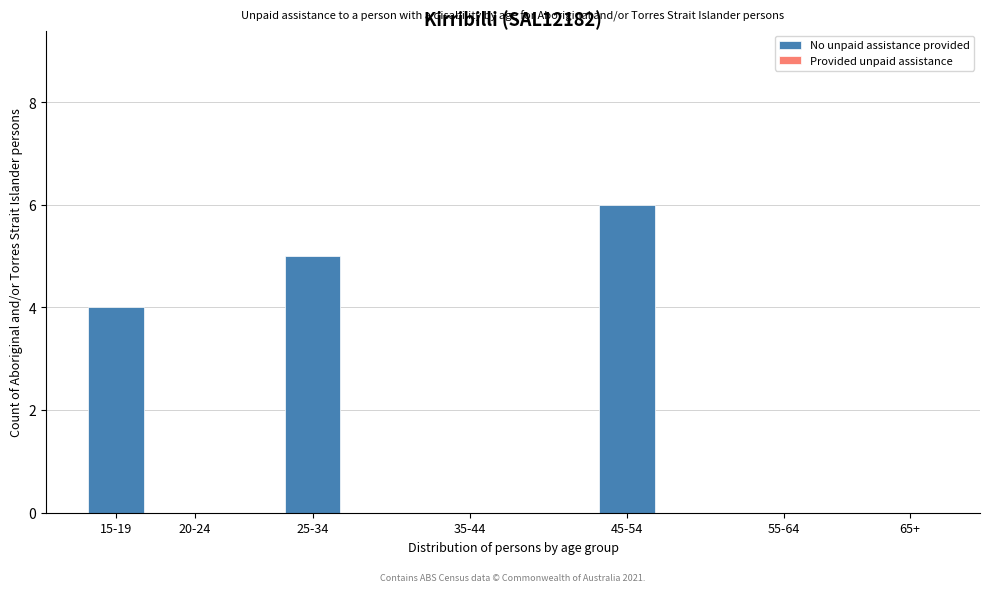

Reading left to right, transcribe all the data shown in this chart.

15-19=4	20-24=0	25-34=5	35-44=0	45-54=6	55-64=0	65+=0